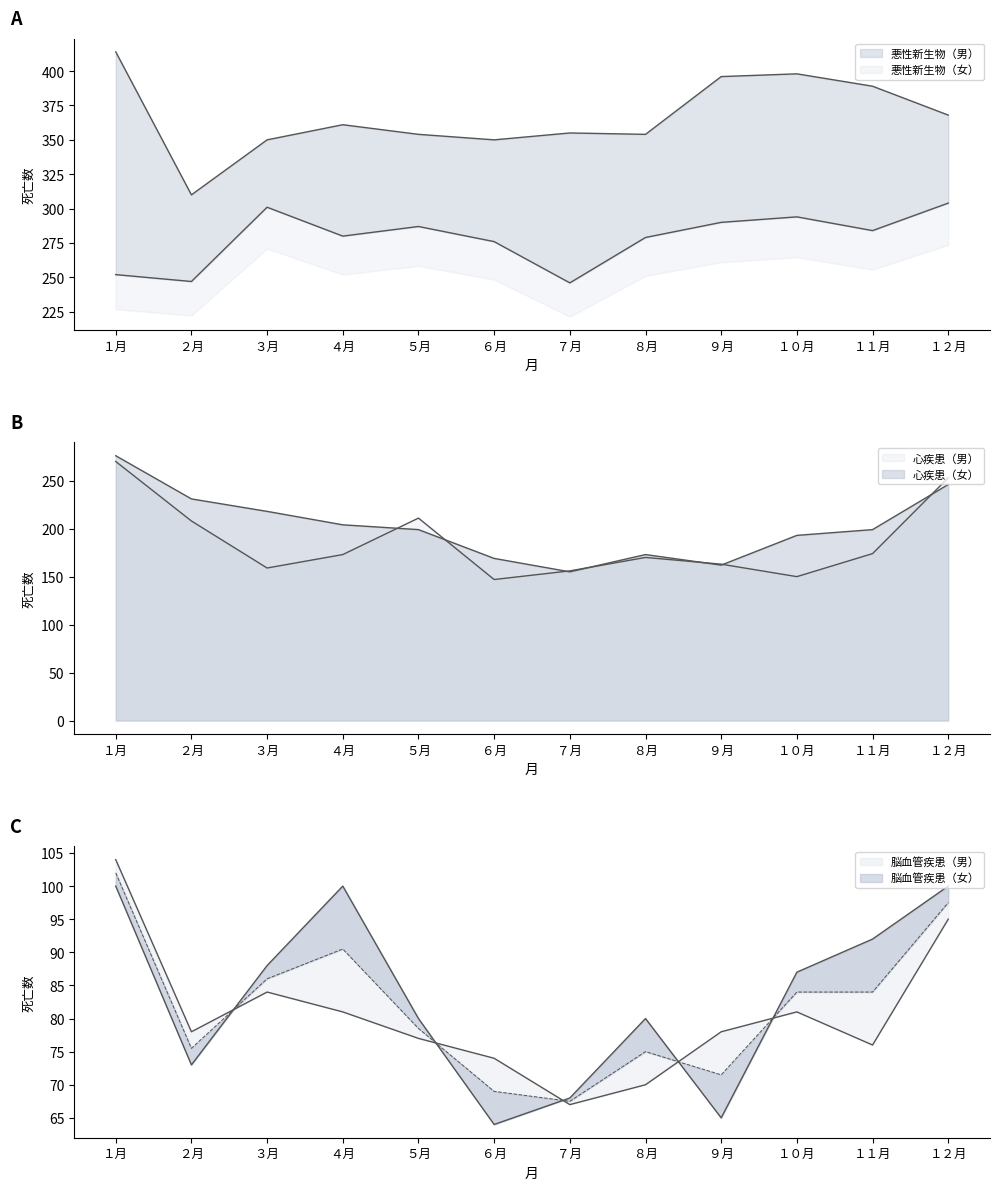

At which label does 悪性新生物（女） first exceed 284?

３月